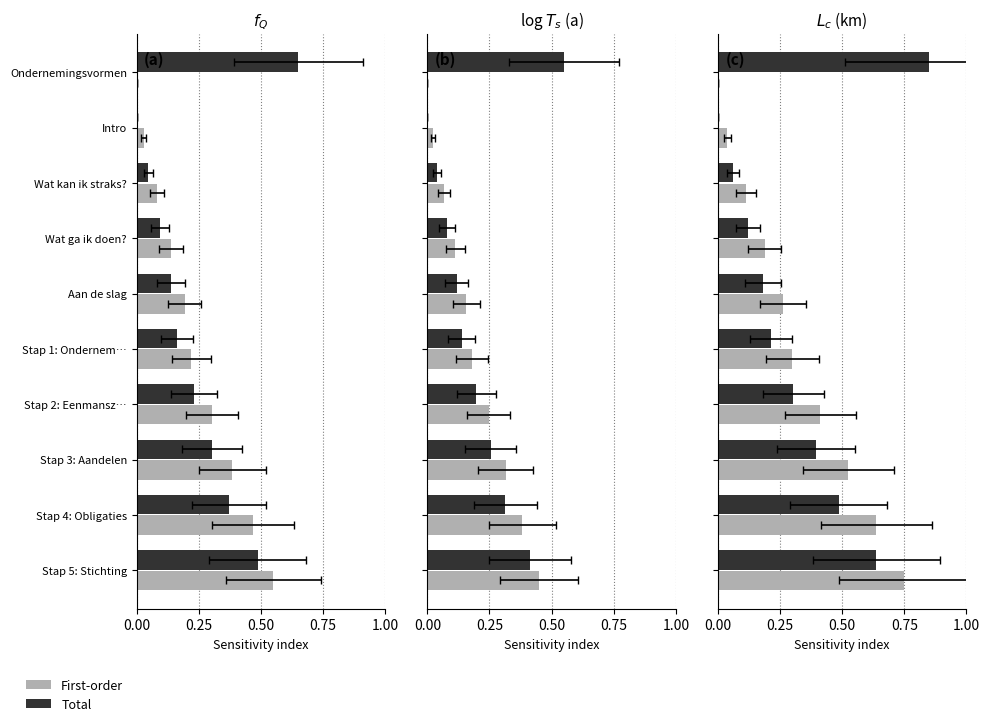

True or false: Total has a value of 0.4 at Stap 3: Aandelen.

True